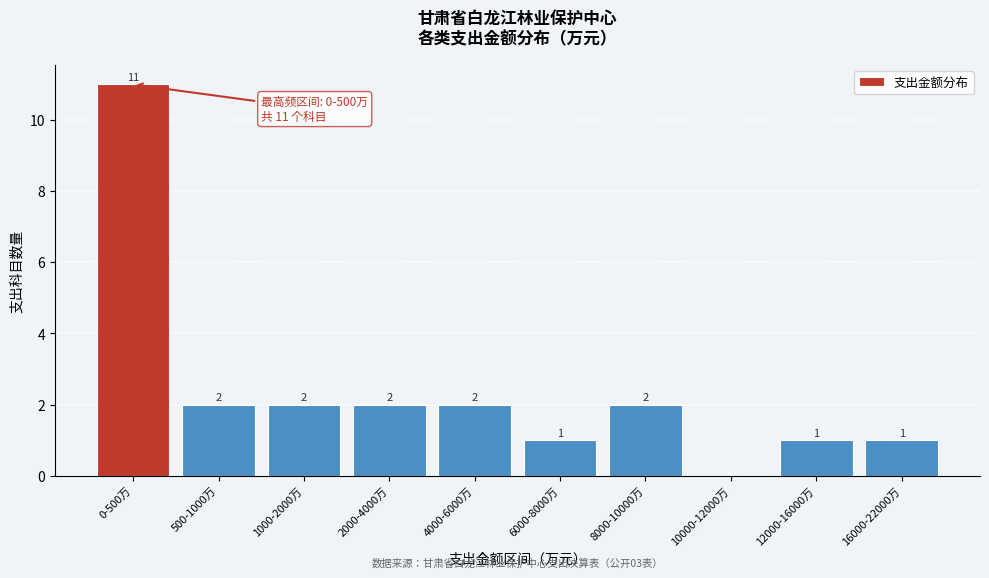

Reading left to right, extract all data points from this chart.

0-500万=11	500-1000万=2	1000-2000万=2	2000-4000万=2	4000-6000万=2	6000-8000万=1	8000-10000万=2	10000-12000万=0	12000-16000万=1	16000-22000万=1